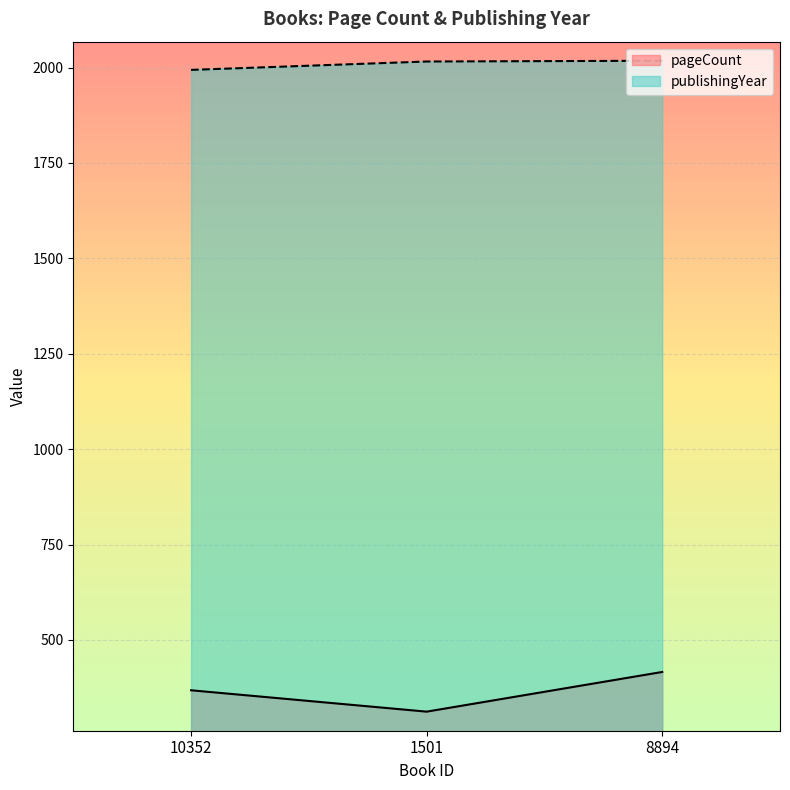

Rank the series at 8894 from highest to lowest value.

publishingYear, pageCount